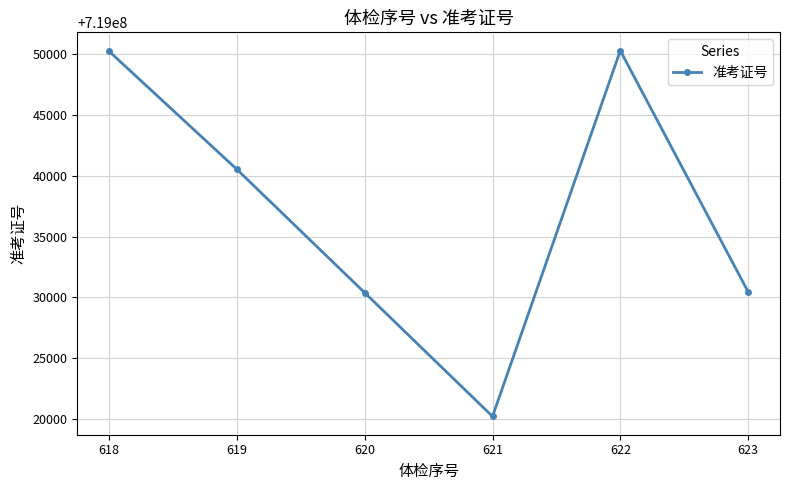

Is this an area chart (filled region under the line)?

No